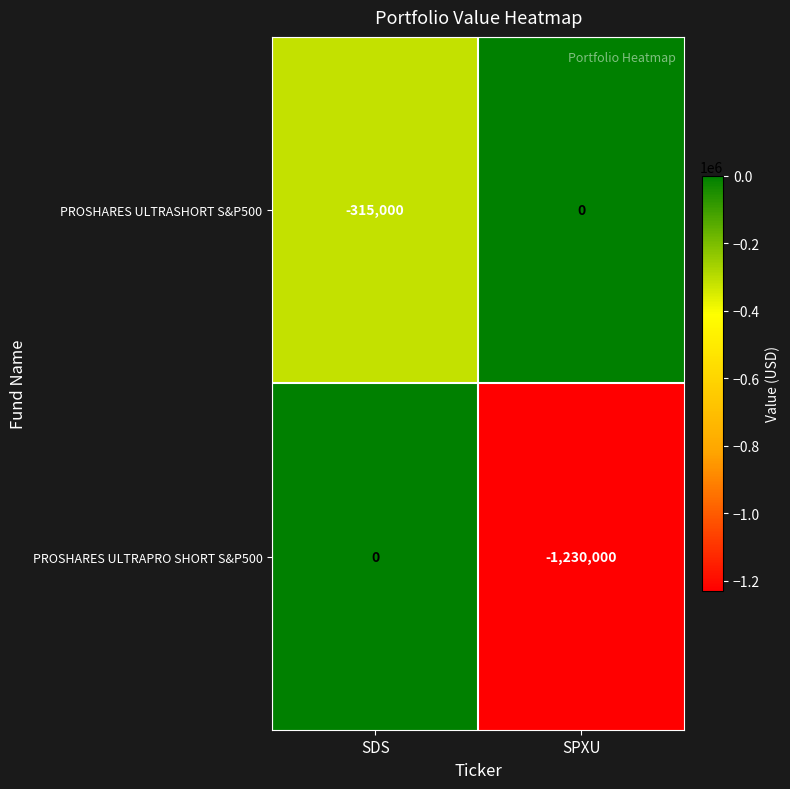

Reading right to left, list all the values displayed in this chart.

PROSHARES ULTRASHORT S&P500: 0	-315000
PROSHARES ULTRAPRO SHORT S&P500: -1230000	0